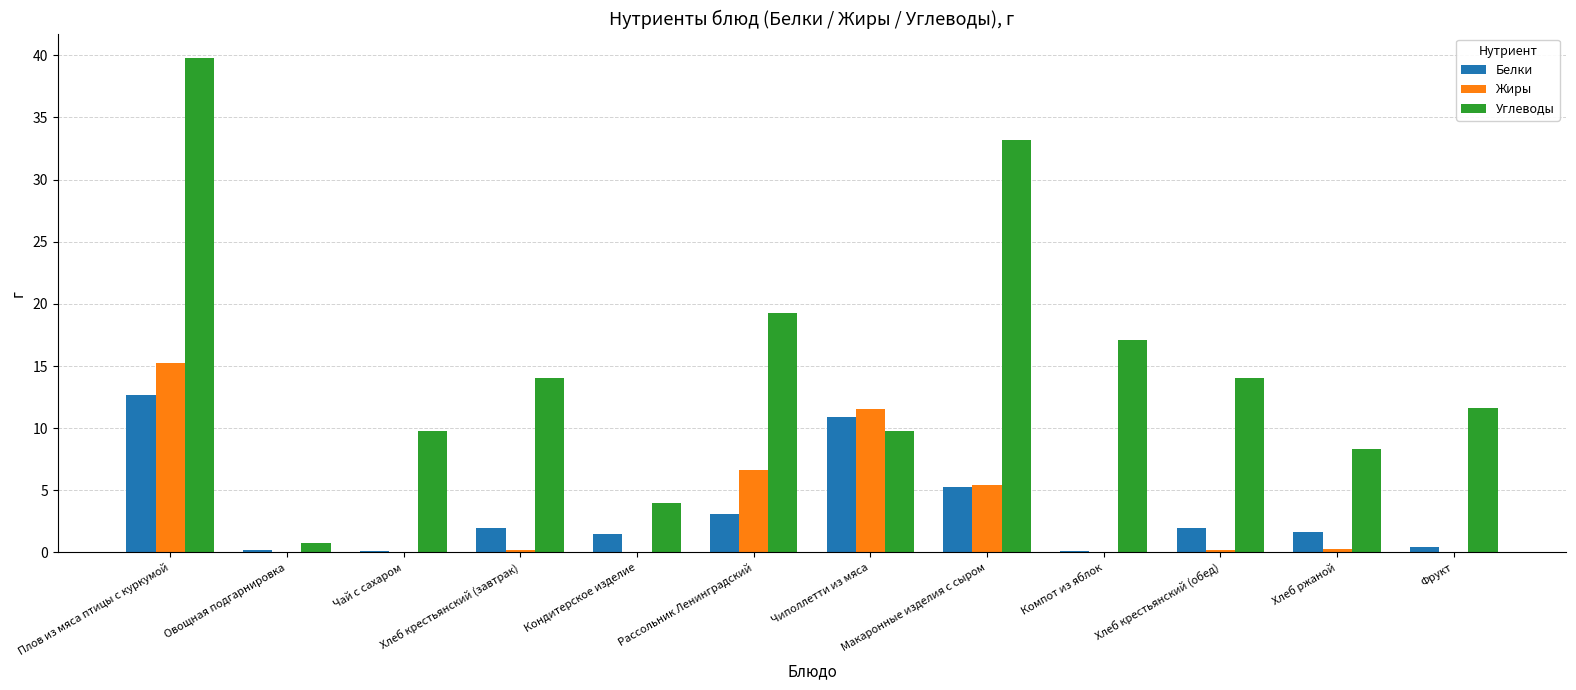

Are the bars grouped side by side (vs. stacked)?

Yes